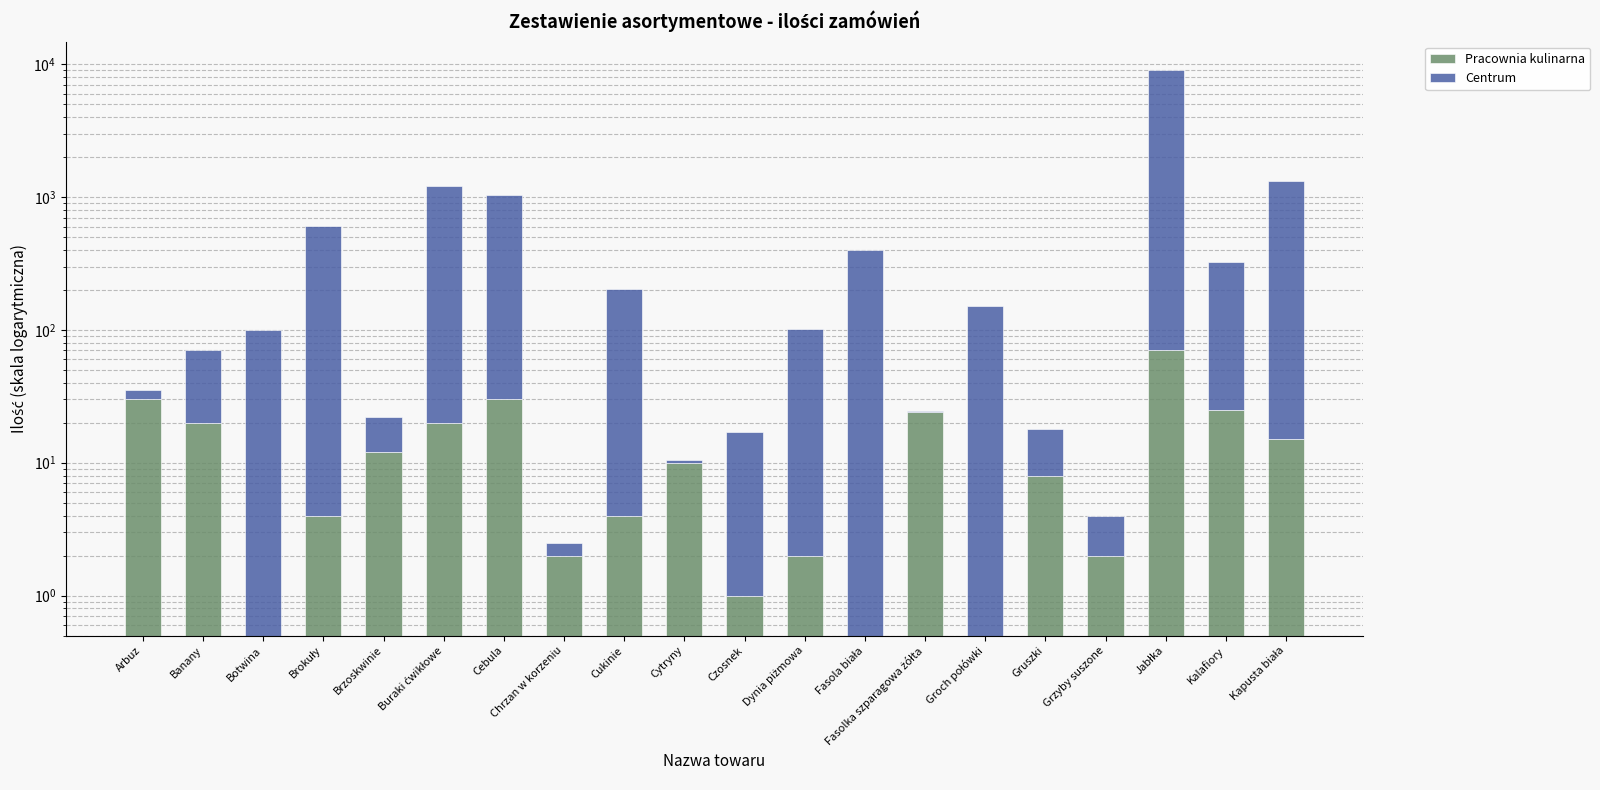

What is the value of the Centrum bar at the 18th from the left?

9000.0